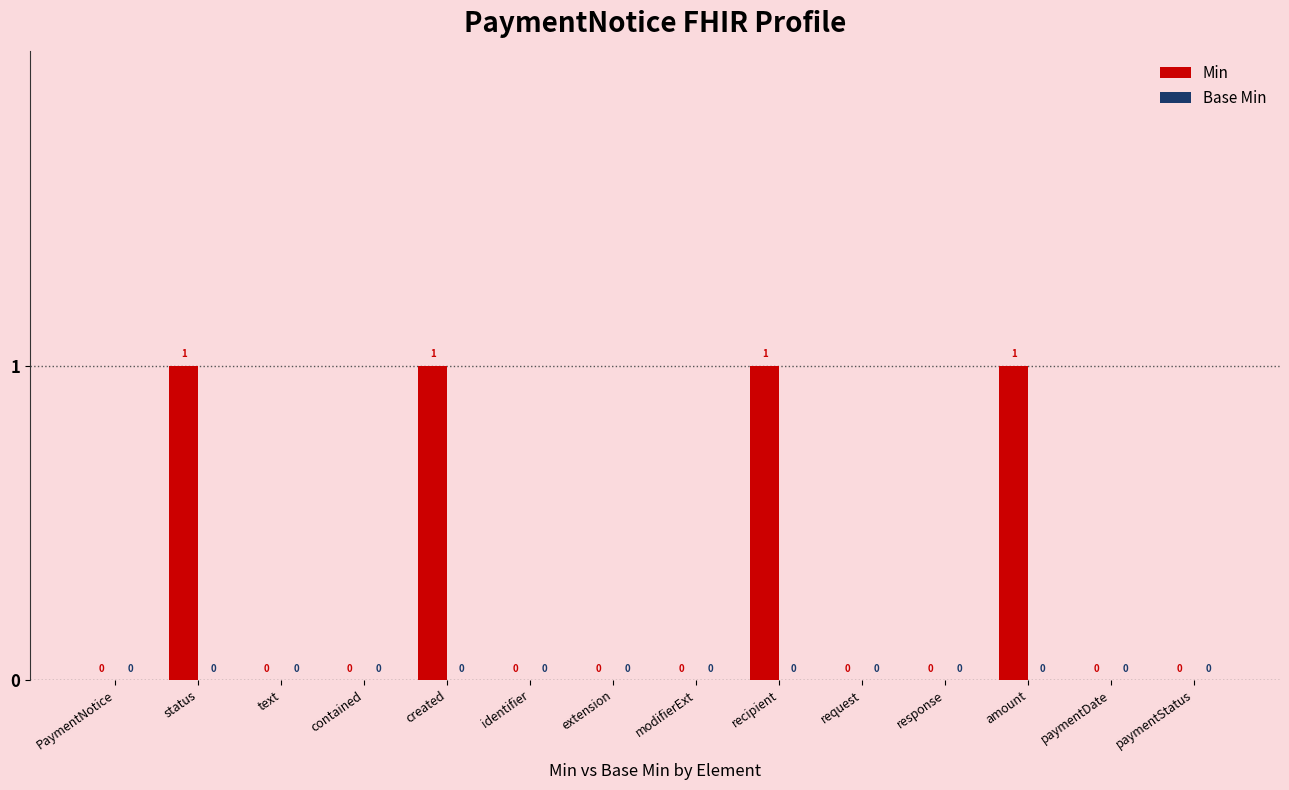

Between extension and recipient, which is larger?

recipient